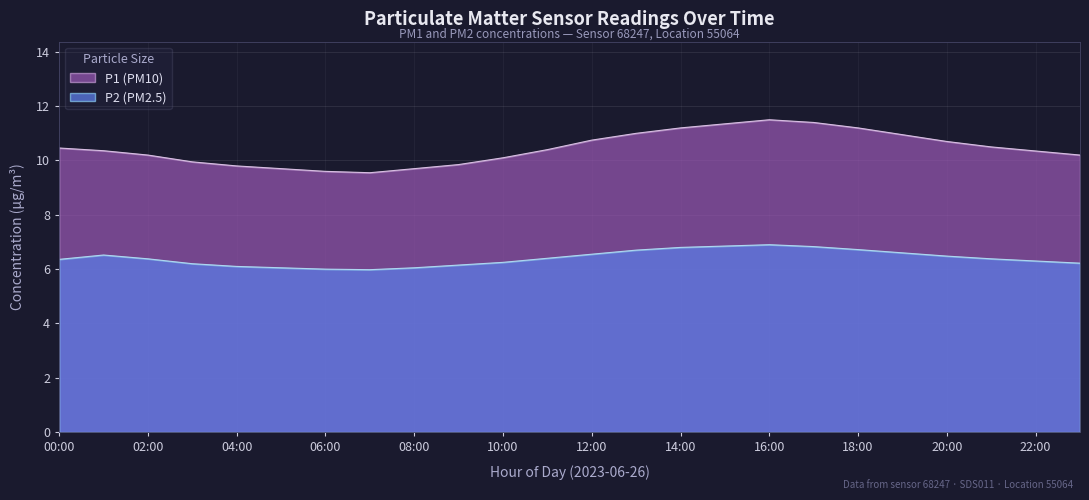

What is the sum of all P1 values?

250.8